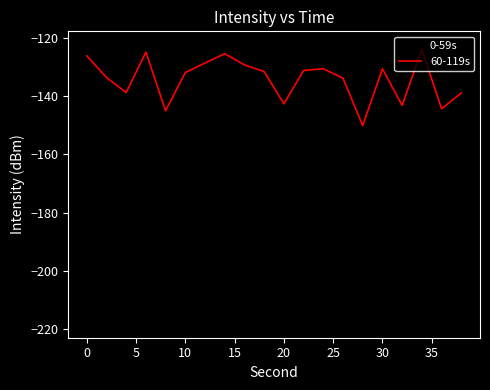

What is the minimum value shown in the chart?

-218.2